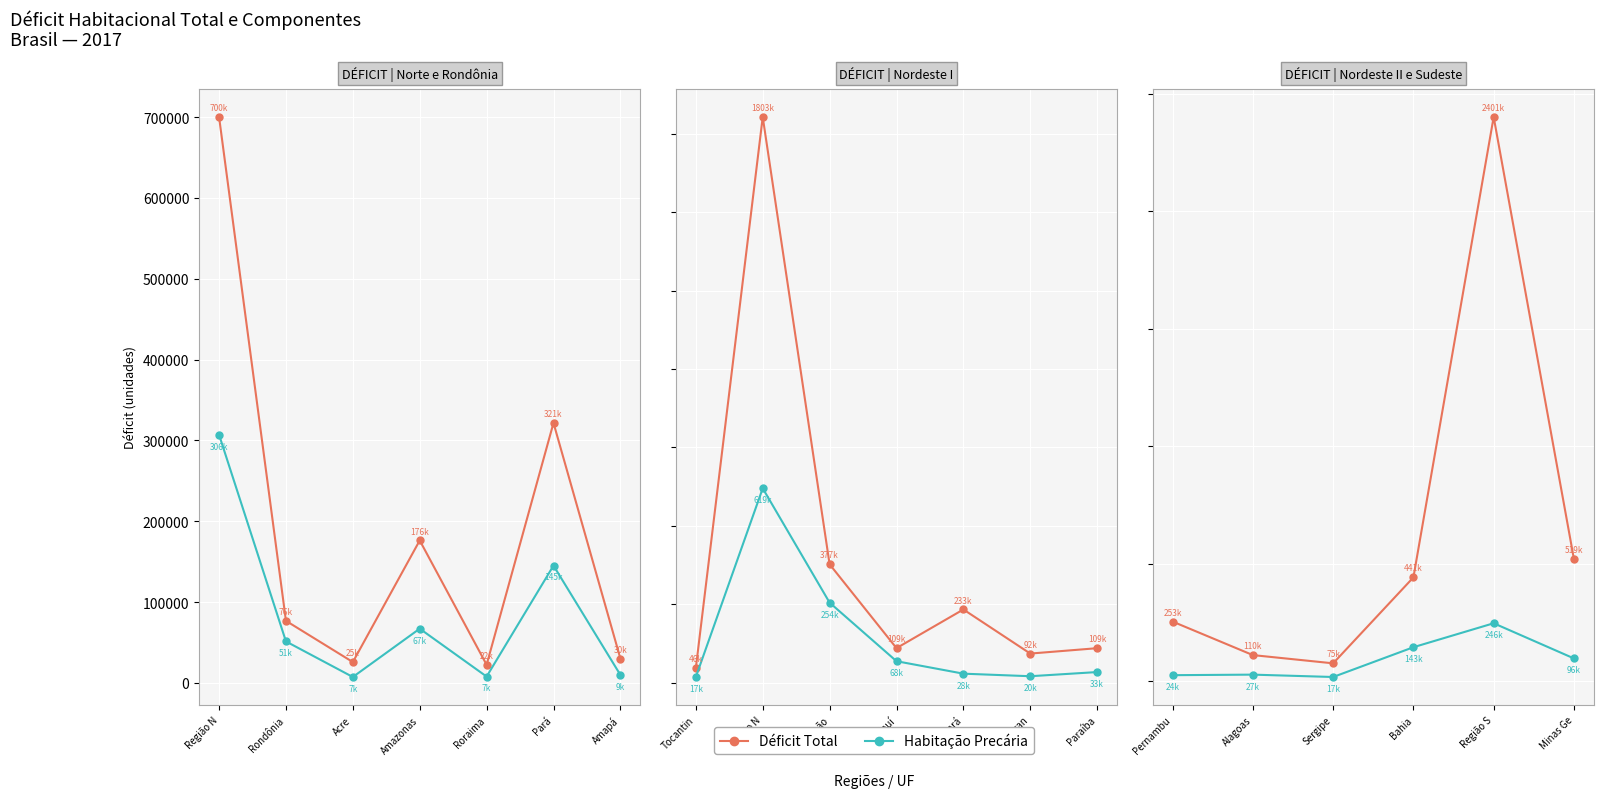

True or false: Habitação Precária has more than 1 interior local peaks.

True